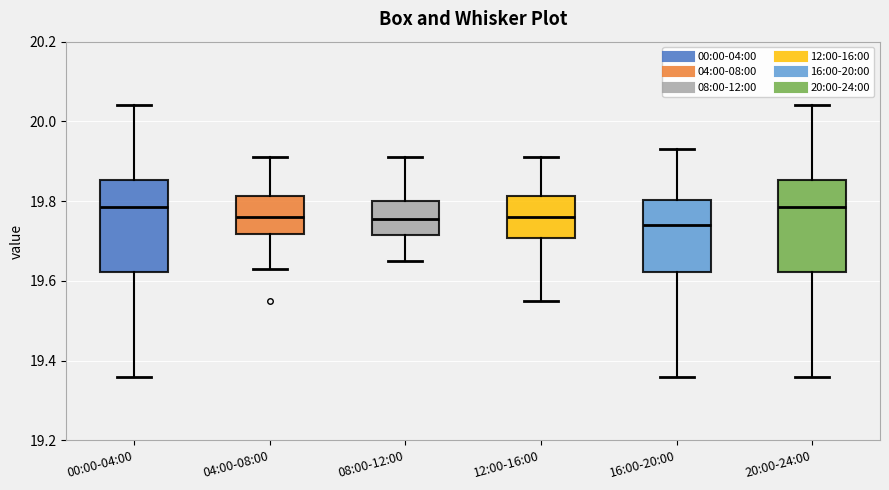

Reading left to right, read every box against the y-axis: the position of its median line, the range the box covers, and the ends of its whiskers. The values are not printed on the chart, so give them approximately, as read against the axis.

00:00-04:00: median 19.78, box 19.62 to 19.86, whiskers 19.36 to 20.04
04:00-08:00: median 19.76, box 19.72 to 19.82, whiskers 19.64 to 19.92
08:00-12:00: median 19.76, box 19.72 to 19.80, whiskers 19.66 to 19.92
12:00-16:00: median 19.76, box 19.70 to 19.82, whiskers 19.56 to 19.92
16:00-20:00: median 19.74, box 19.62 to 19.80, whiskers 19.36 to 19.94
20:00-24:00: median 19.78, box 19.62 to 19.86, whiskers 19.36 to 20.04